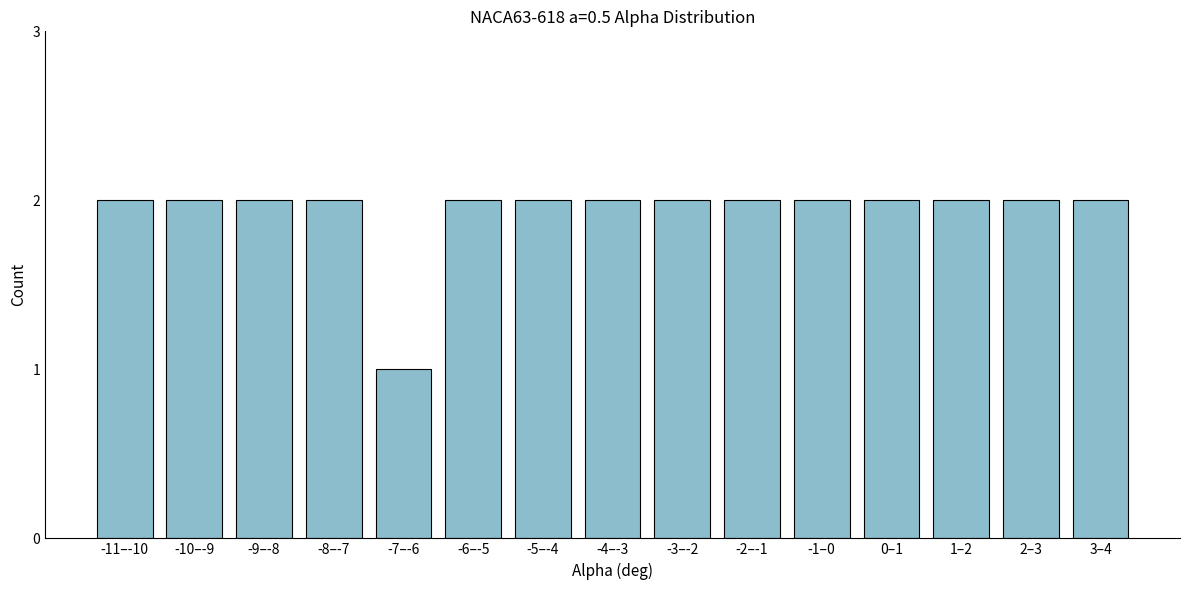

Reading left to right, extract all data points from this chart.

-11–-10=2	-10–-9=2	-9–-8=2	-8–-7=2	-7–-6=1	-6–-5=2	-5–-4=2	-4–-3=2	-3–-2=2	-2–-1=2	-1–0=2	0–1=2	1–2=2	2–3=2	3–4=2